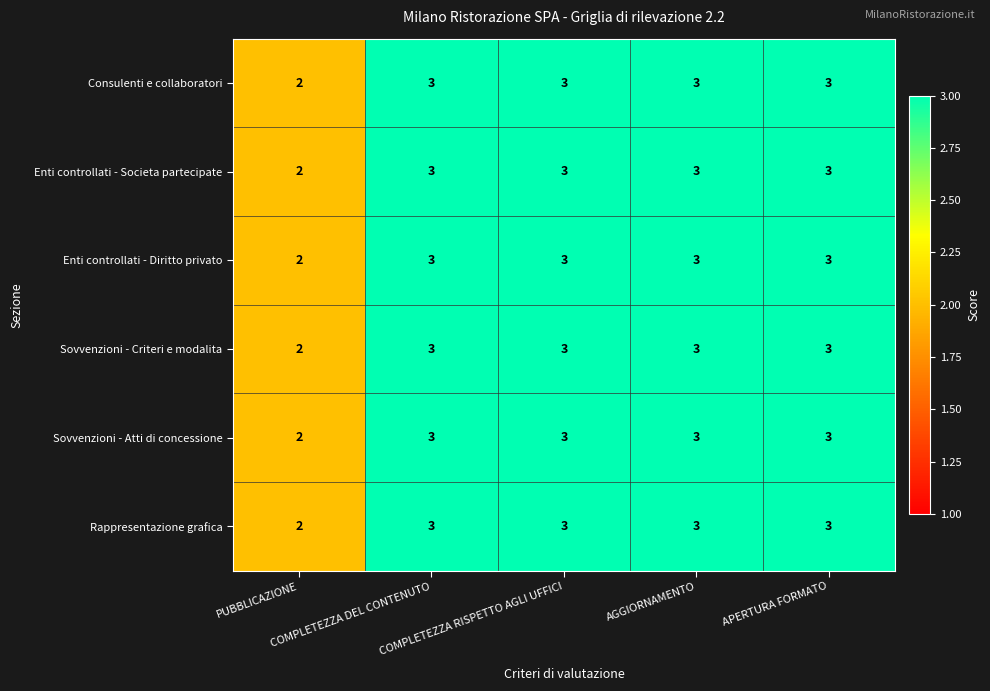

Which category has the lowest value across all series?

PUBBLICAZIONE